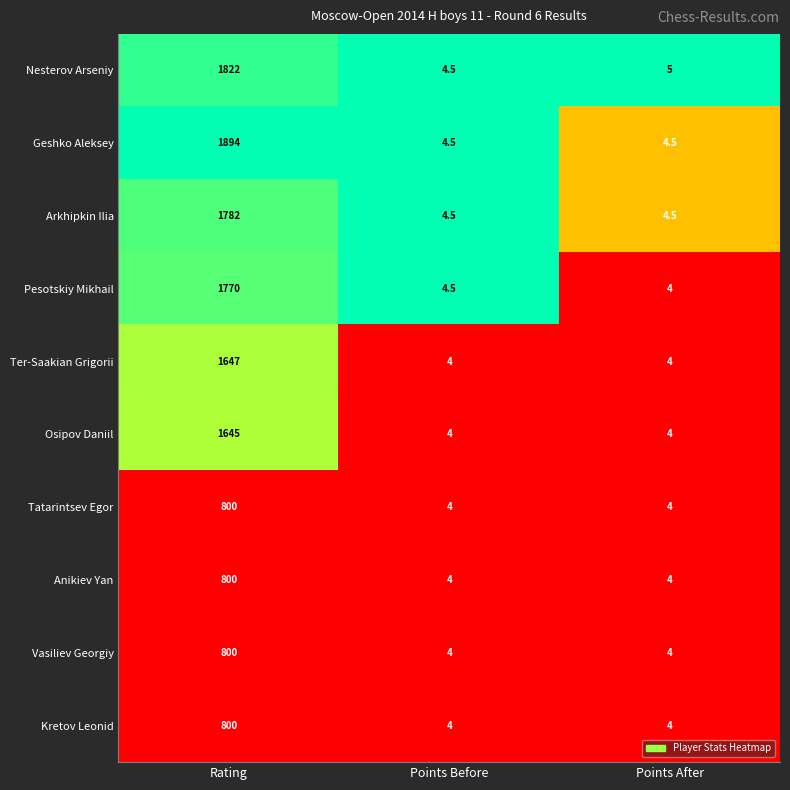

What is the sum of all Geshko Aleksey values?

1903.0